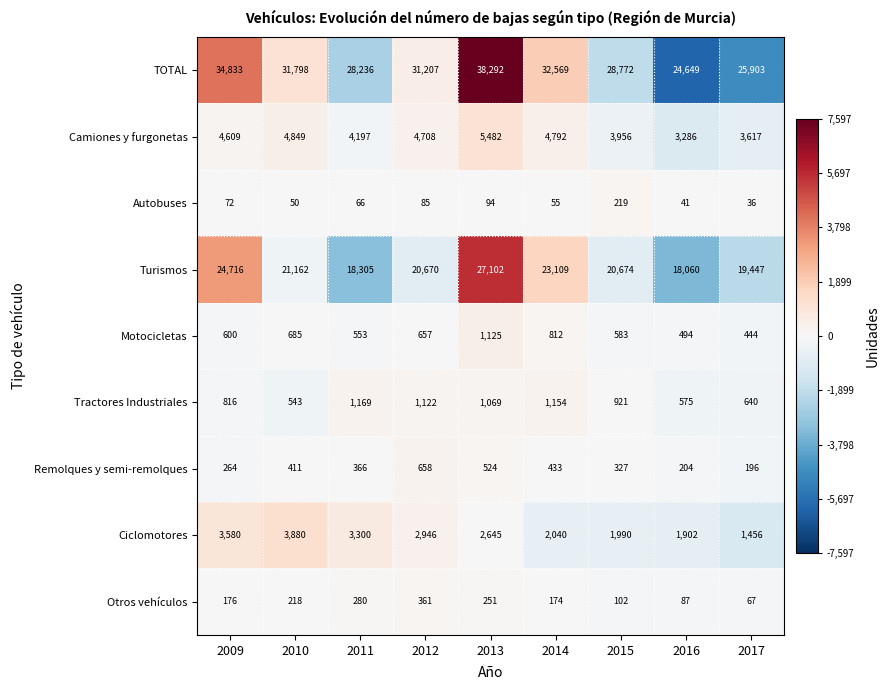

At which category is the sum across all series the highest?

2013